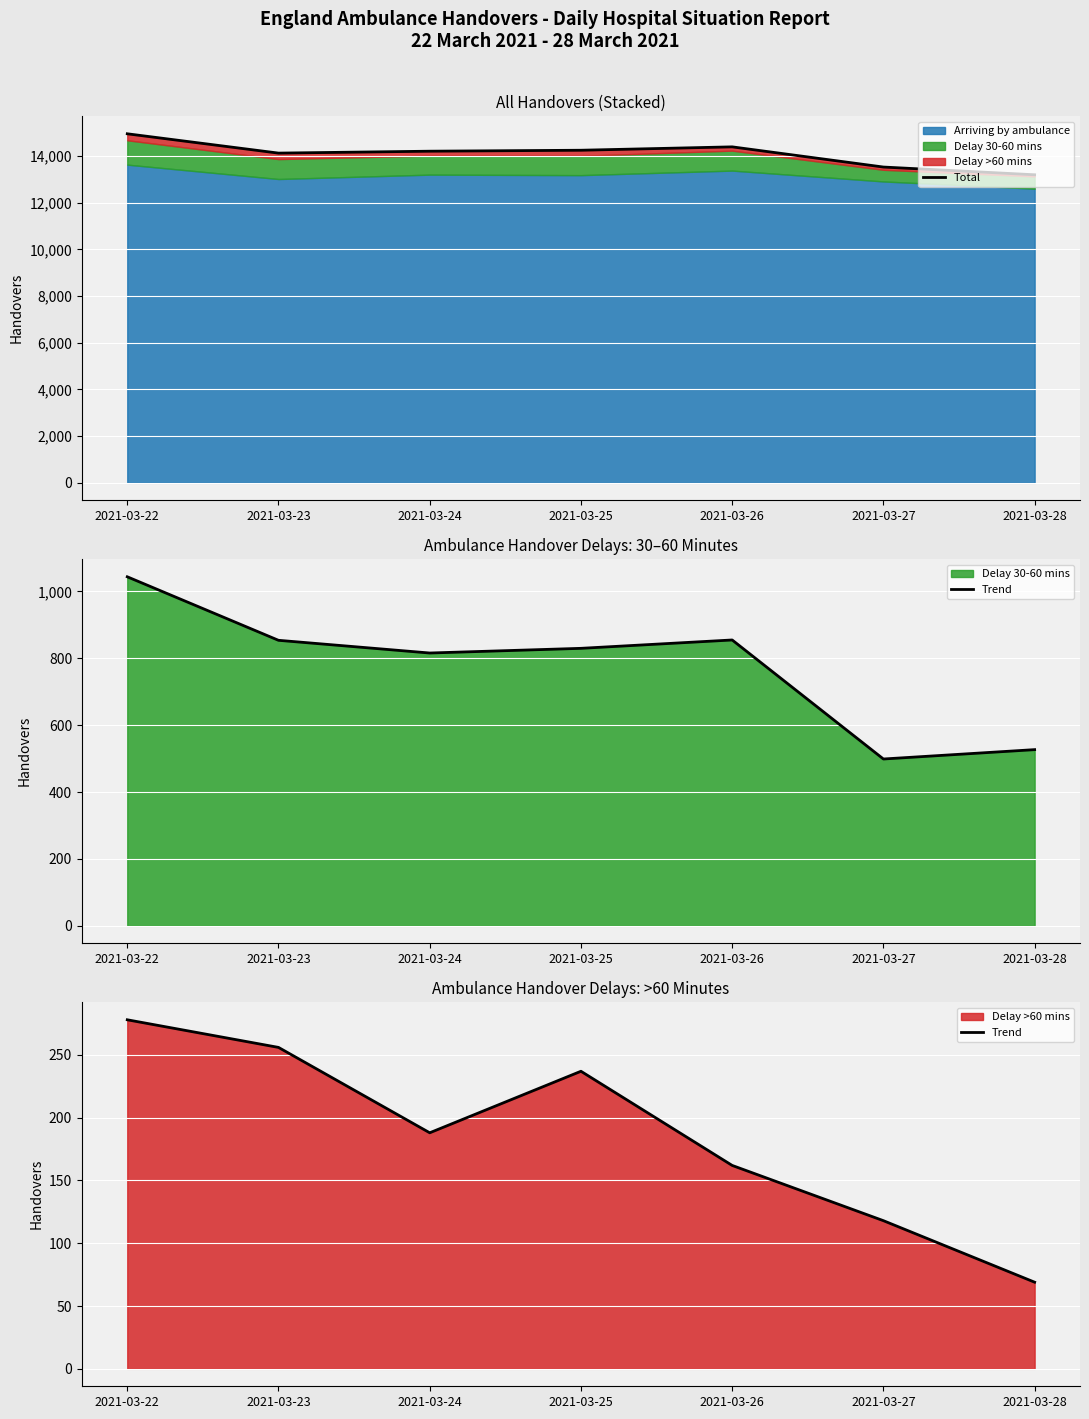

Between 2021-03-26 and 2021-03-22, which is larger?

2021-03-22